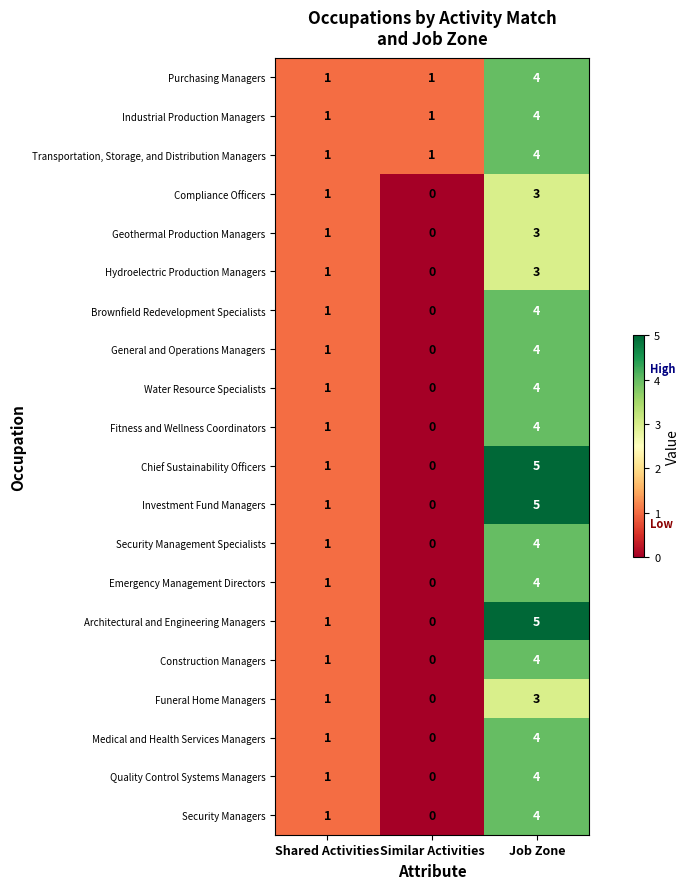

Count the Compliance Officers values in the range 0 to 3.

3